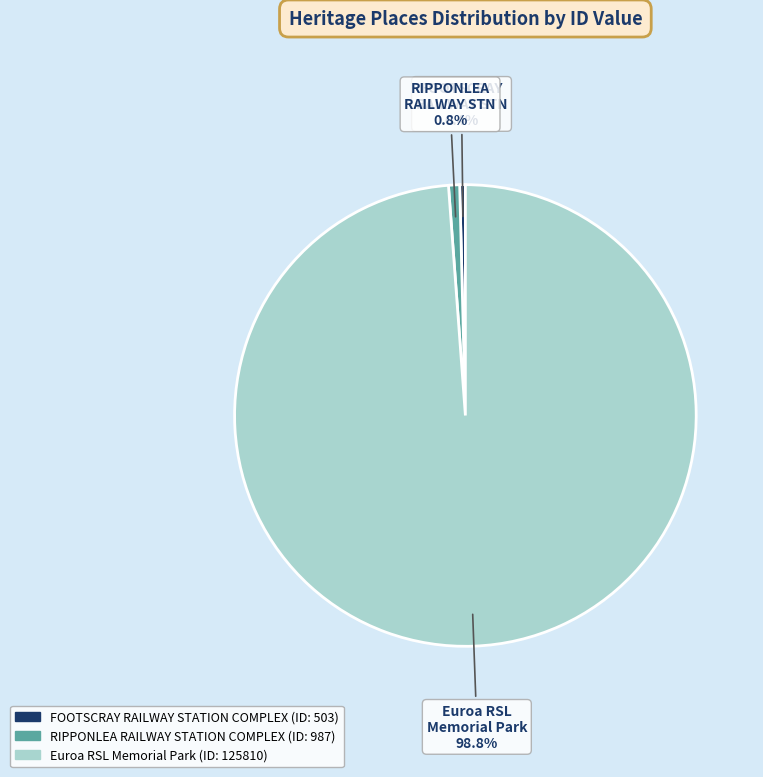

Is there any slice that represents more than half of the pie?

Yes